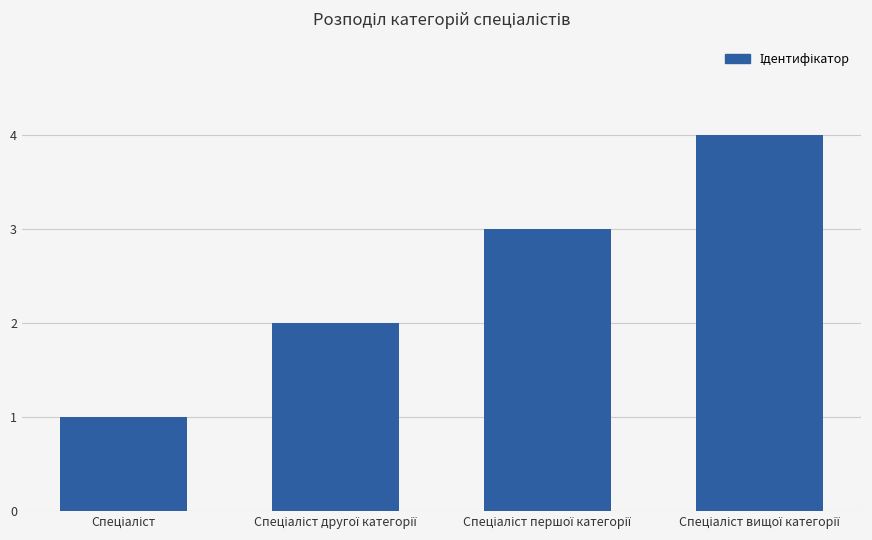

What is the difference between the maximum and minimum values?

3